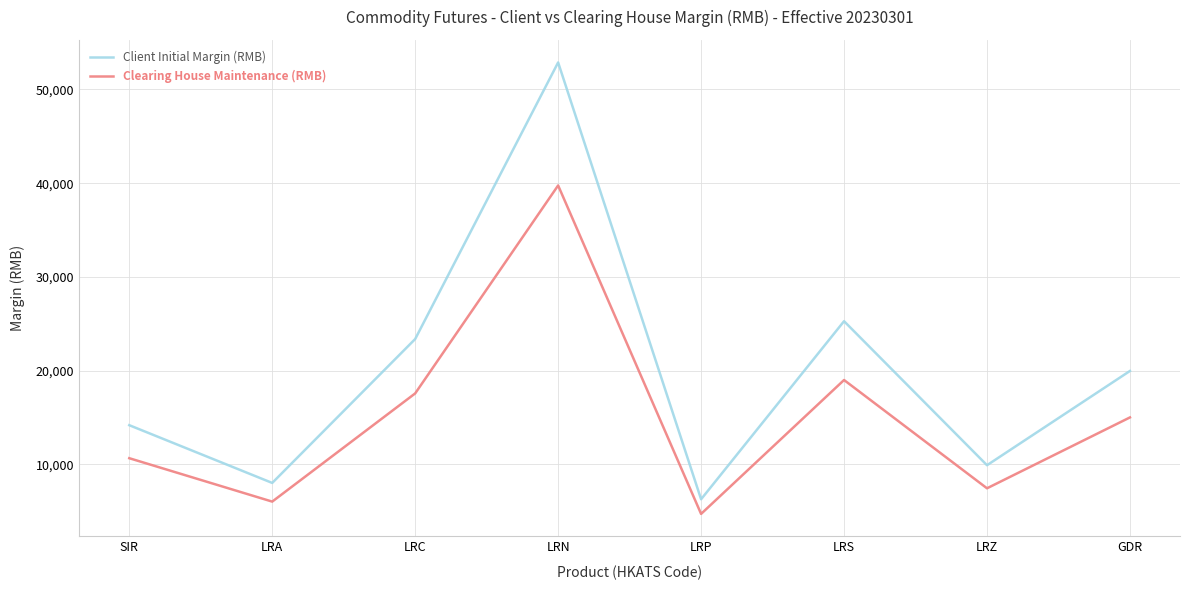

Reading right to left, what are all the values shown in this chart?

Client Initial Margin (RMB): GDR=19976	LRZ=9921	LRS=25283	LRP=6290	LRN=52880	LRC=23381	LRA=8033	SIR=14191
Clearing House Maintenance (RMB): GDR=15020	LRZ=7460	LRS=19010	LRP=4730	LRN=39760	LRC=17580	LRA=6040	SIR=10670